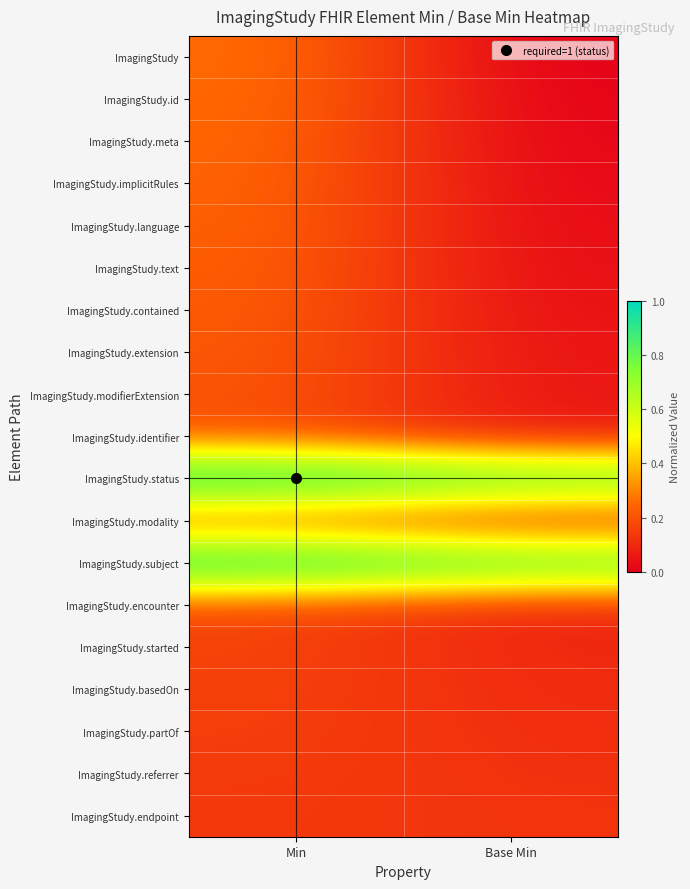

List the series in order of their peak value, lowest first.

ImagingStudy.endpoint, ImagingStudy.referrer, ImagingStudy.partOf, ImagingStudy.basedOn, ImagingStudy.started, ImagingStudy.encounter, ImagingStudy.modality, ImagingStudy.identifier, ImagingStudy.modifierExtension, ImagingStudy.extension, ImagingStudy.contained, ImagingStudy.text, ImagingStudy.language, ImagingStudy.implicitRules, ImagingStudy.meta, ImagingStudy.id, ImagingStudy, ImagingStudy.subject, ImagingStudy.status